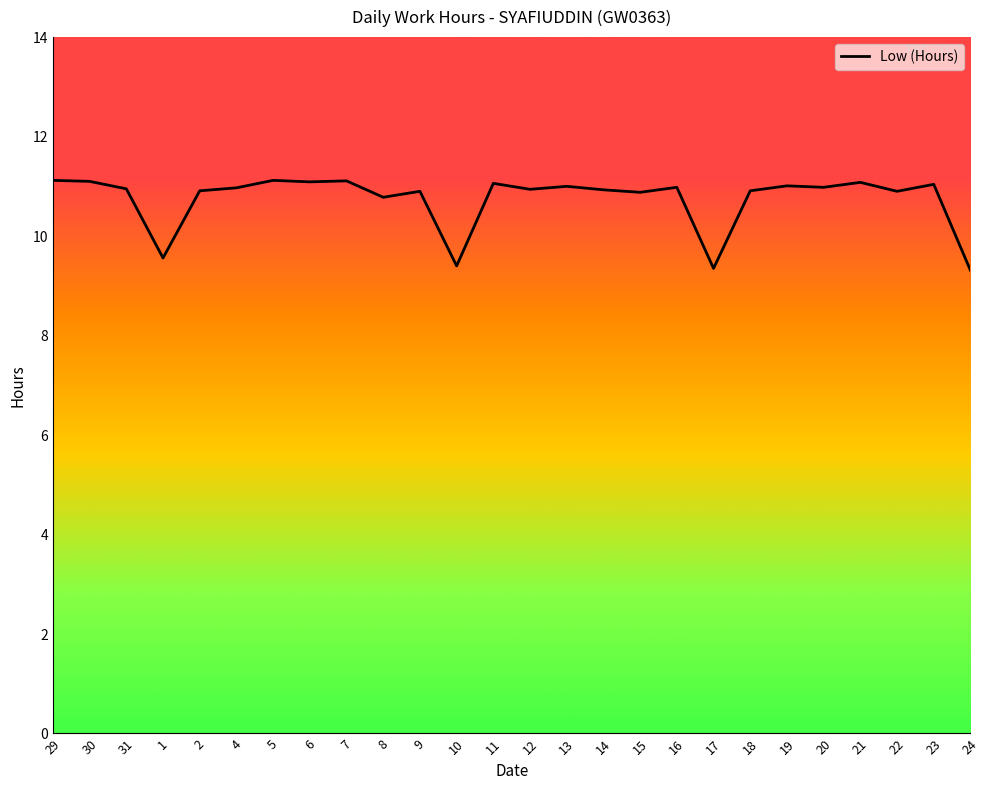

The value at 12 is 7.2. True or false?

False